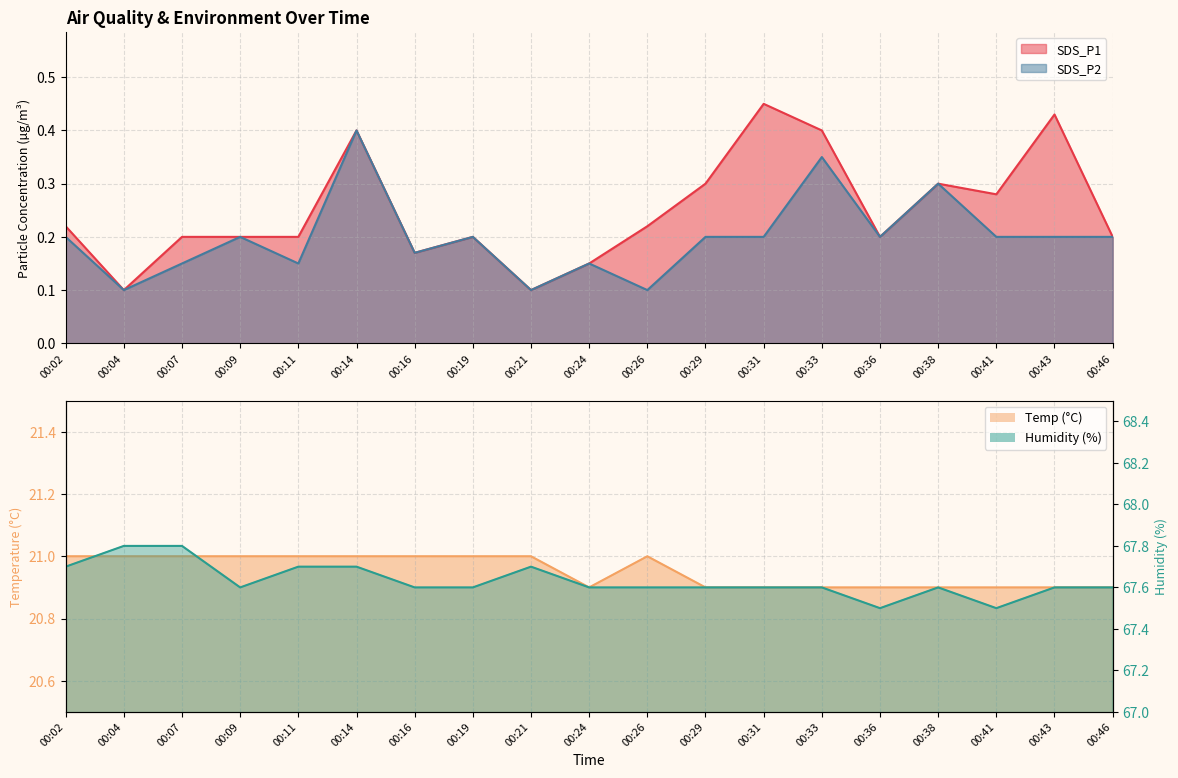

At which category does the chart reach its minimum across all series?

00:04